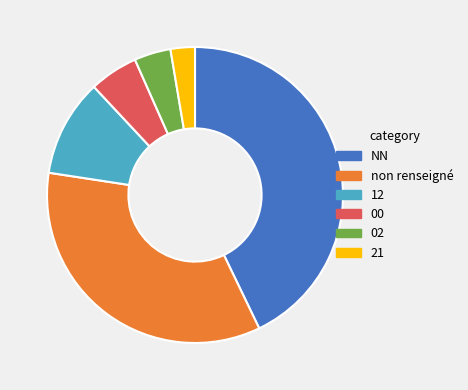

Count the number of slices in the pie.

6